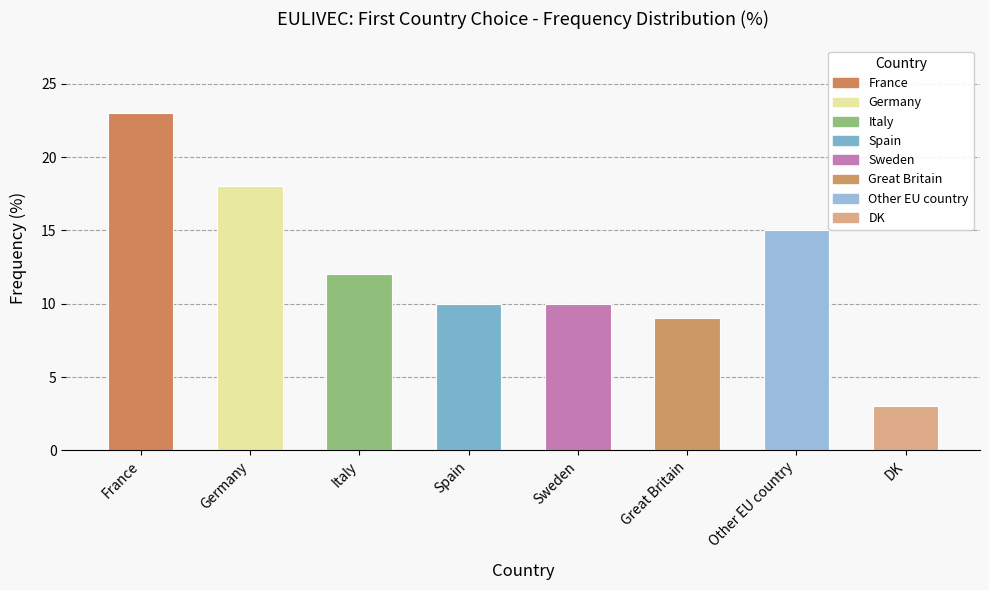

List the labels in order of value, largest first.

France, Germany, Other EU country, Italy, Spain, Sweden, Great Britain, DK